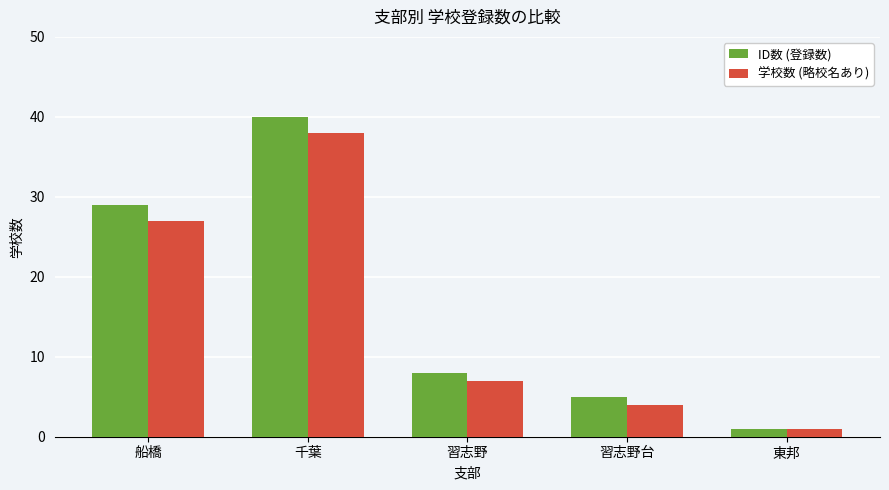

What is the greatest value displayed?

40